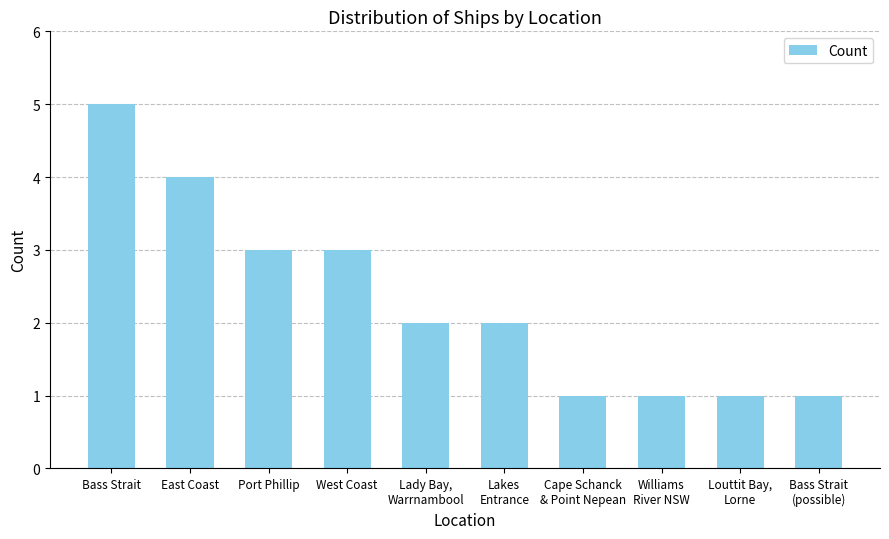

How many bars are there in total?

10